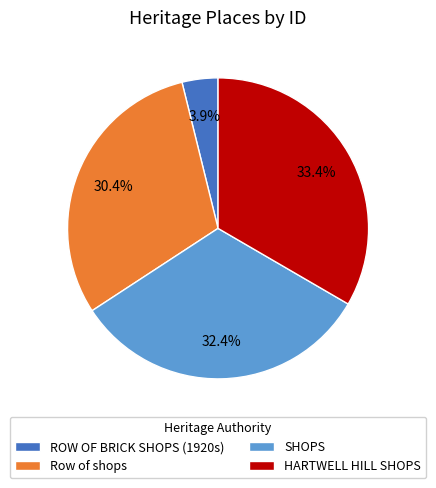

What portion of the pie excludes ROW OF BRICK SHOPS (1920s)?

96.1%